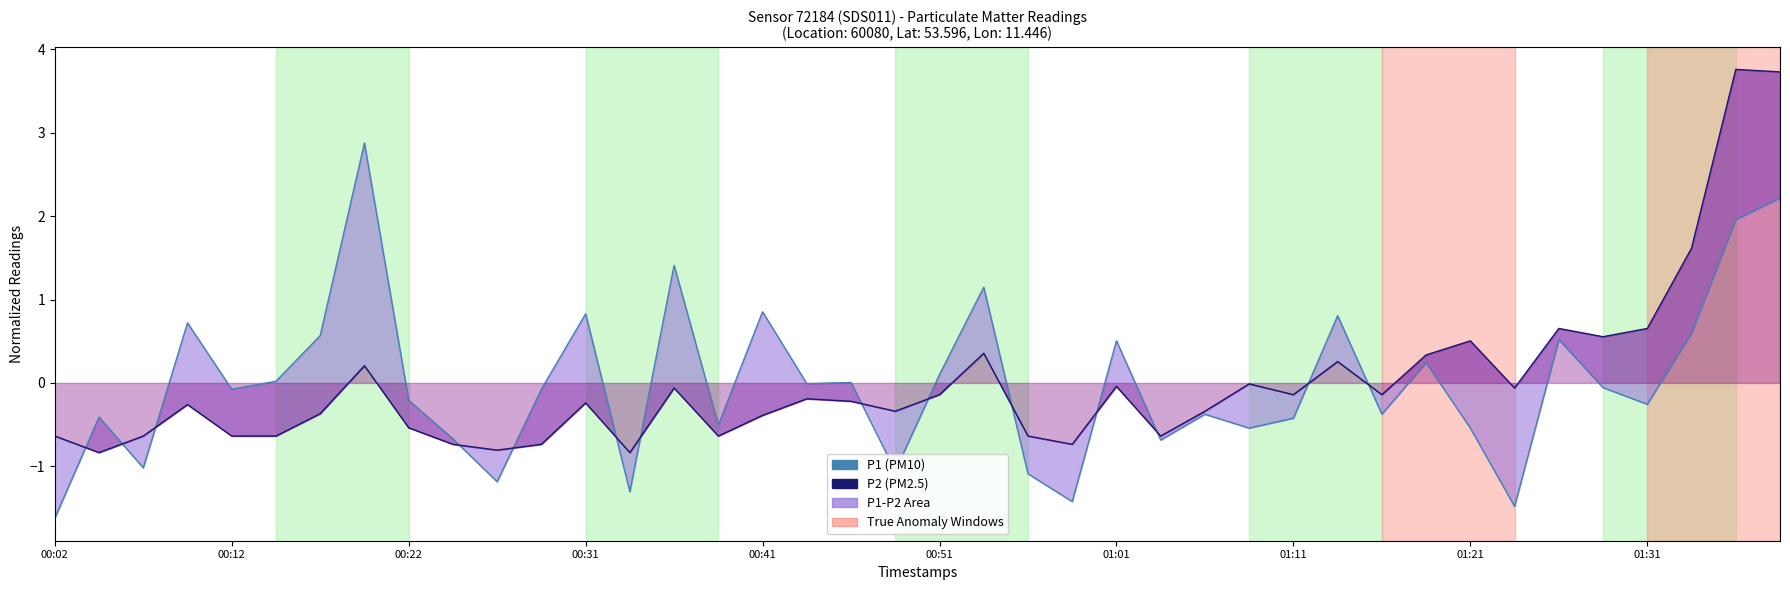

True or false: P2 has more than 2 points higher than both neighbors.

True